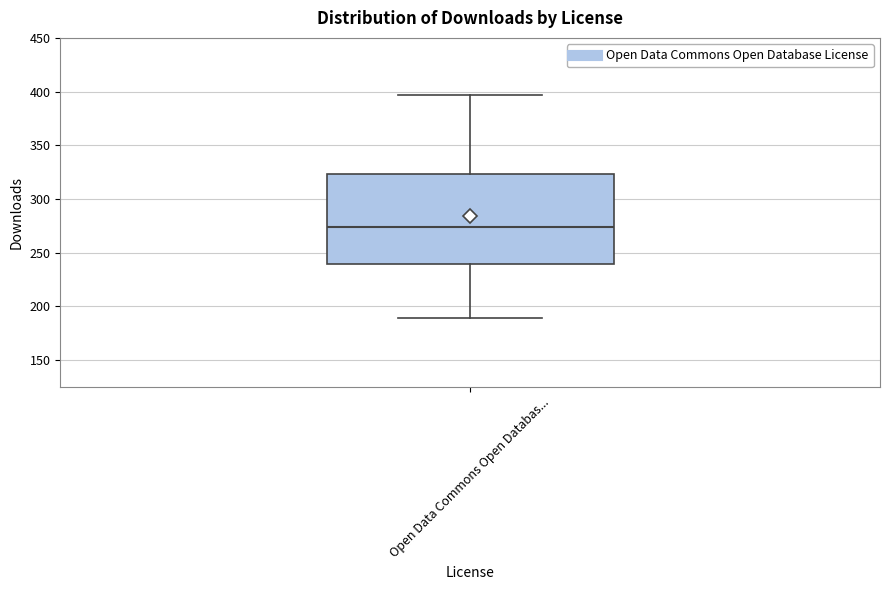

Transcribe this box plot: give where the median line is, the range the box spans, and where the two whiskers end, as read against the y-axis. The values are not printed on the chart, so give them approximately, as read against the axis.

median 275, box 240 to 325, whiskers 190 to 395